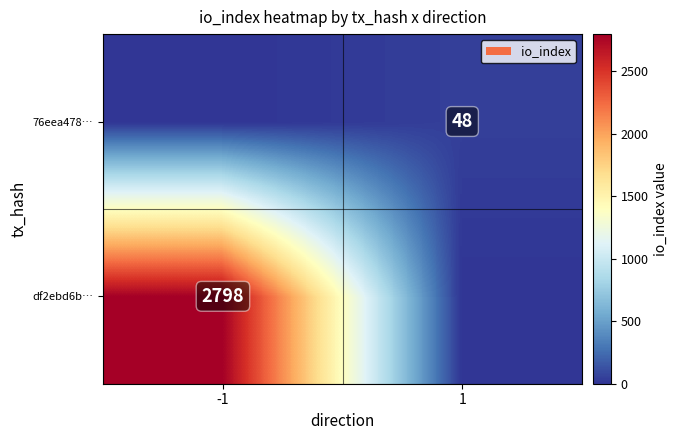

True or false: df2ebd6b… has a value of 2798 at -1.

True